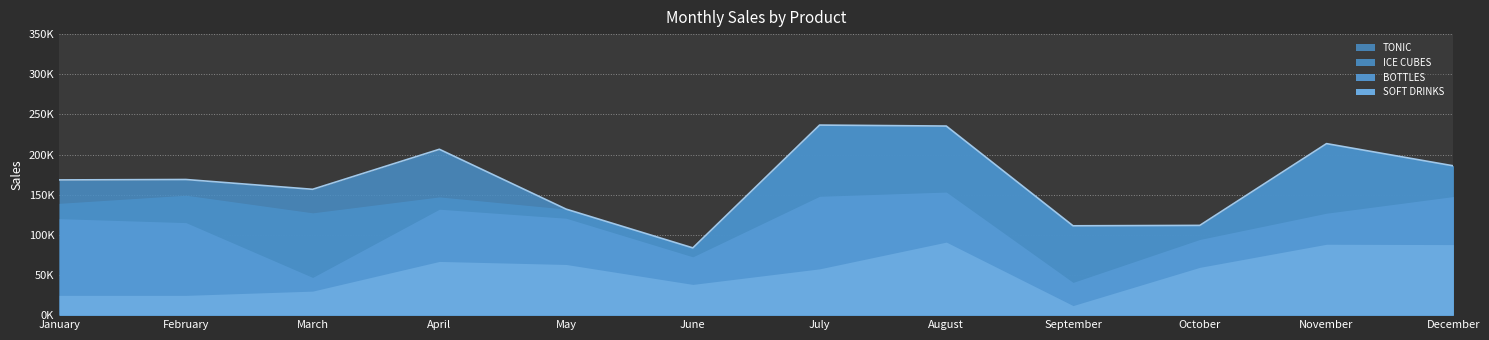

In BOTTLES, how many points are lower than both neighbors (excluding endpoints)?

3